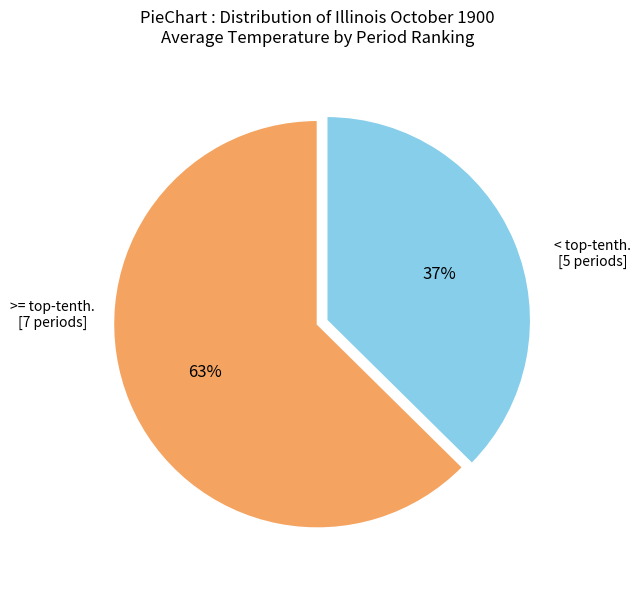

Does any single category account for the majority?

Yes